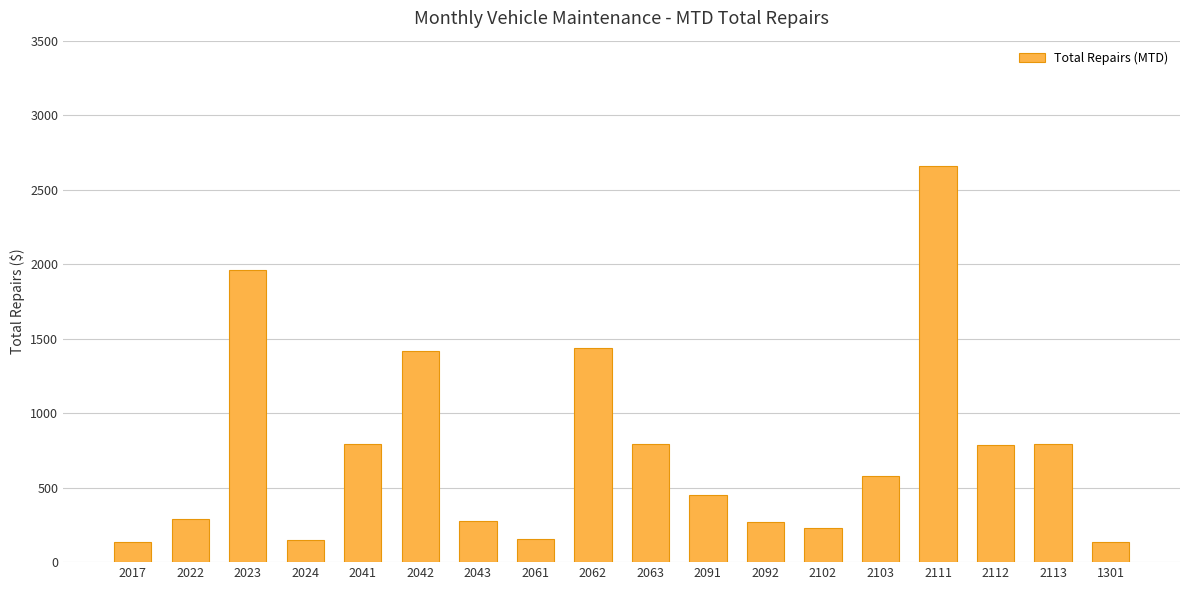

What is the smallest value displayed?

134